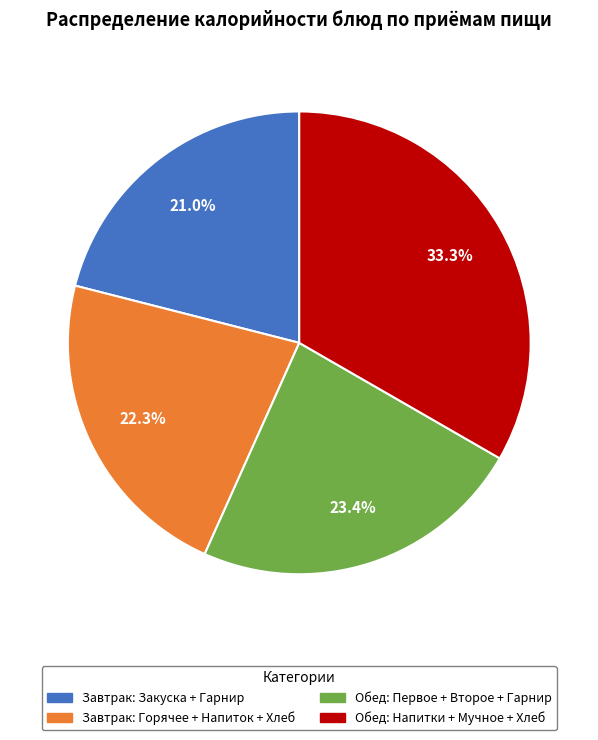

To the nearest percent, what is the difference between the largest and smallest slice percentages?

12%